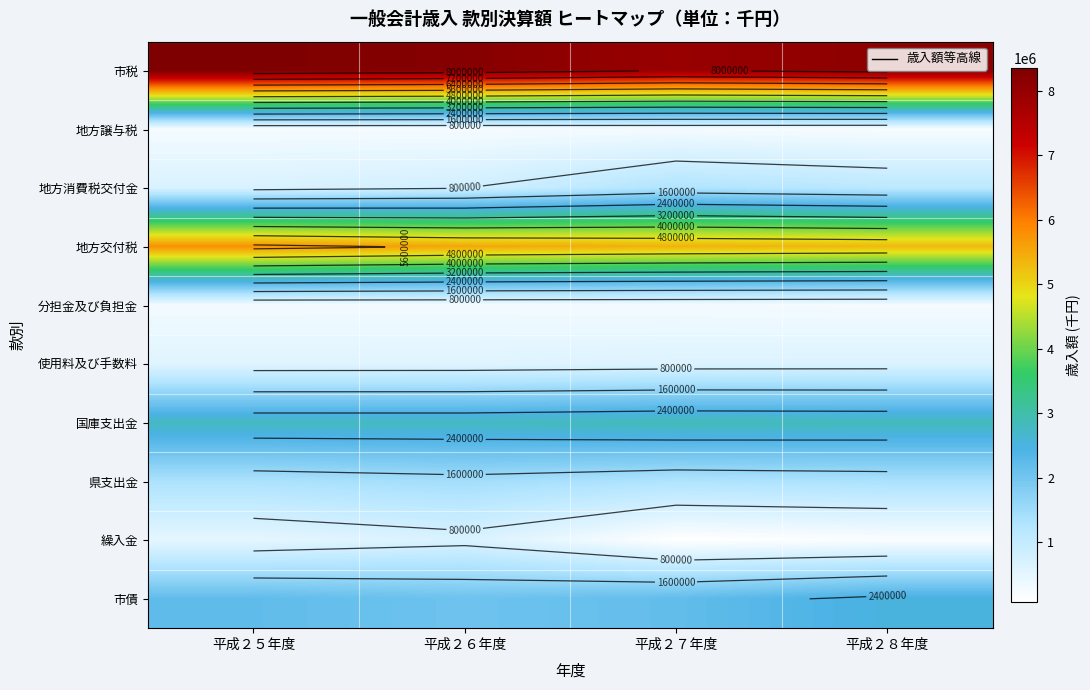

What is the total value across all series at 平成２５年度?

22707684